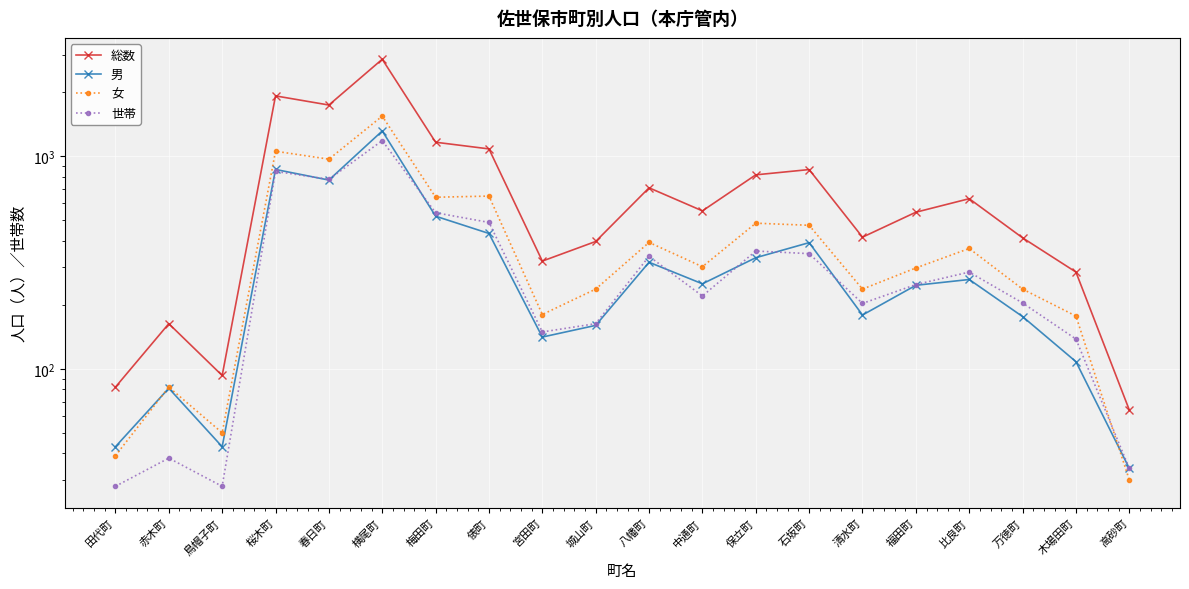

List the series in order of their peak value, lowest first.

世帯, 男, 女, 総数